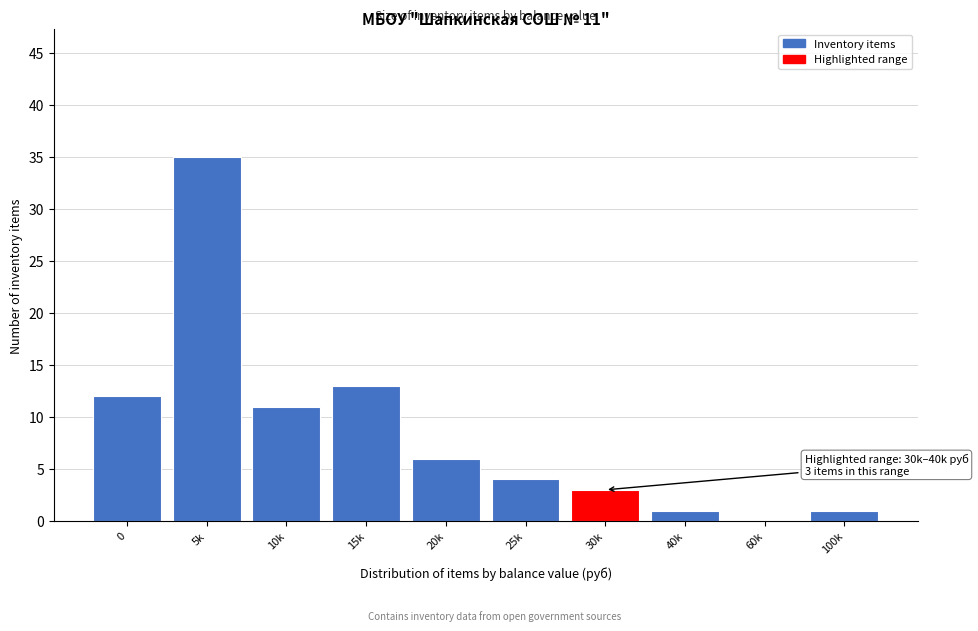

Reading left to right, list all the values displayed in this chart.

0=12	5k=35	10k=11	15k=13	20k=6	25k=4	30k=3	40k=1	60k=0	100k=1